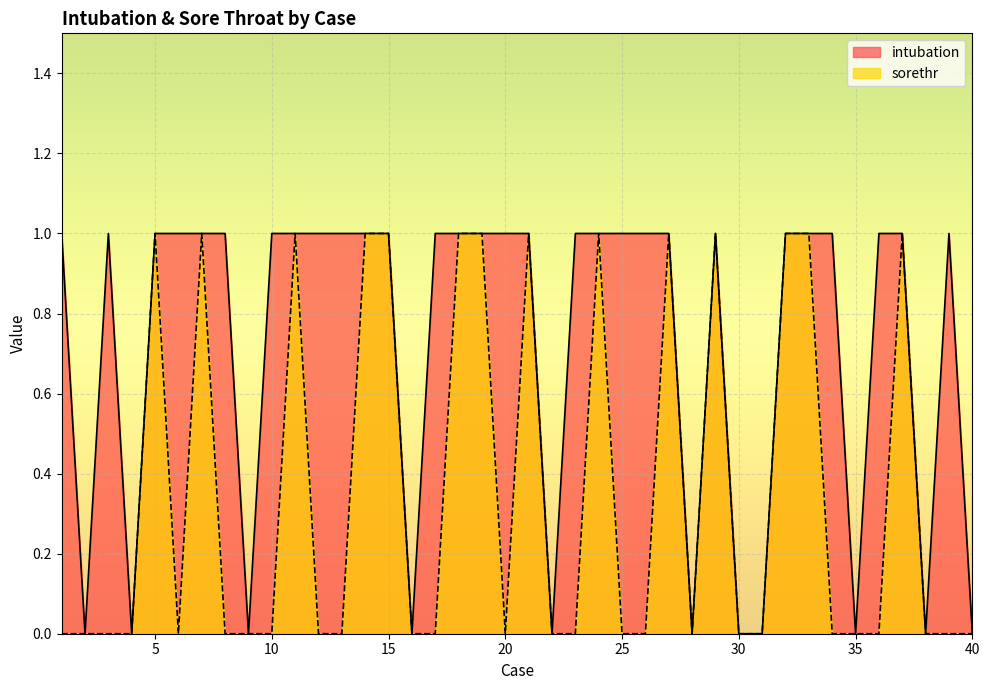

What is the maximum value for intubation?

1